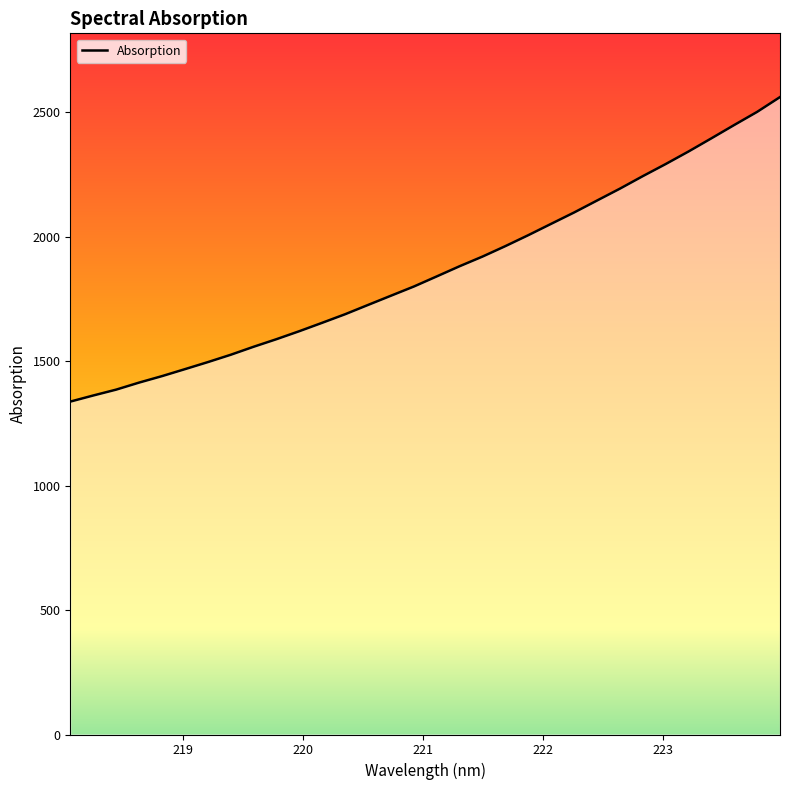

What is the maximum value shown in the chart?

2561.6